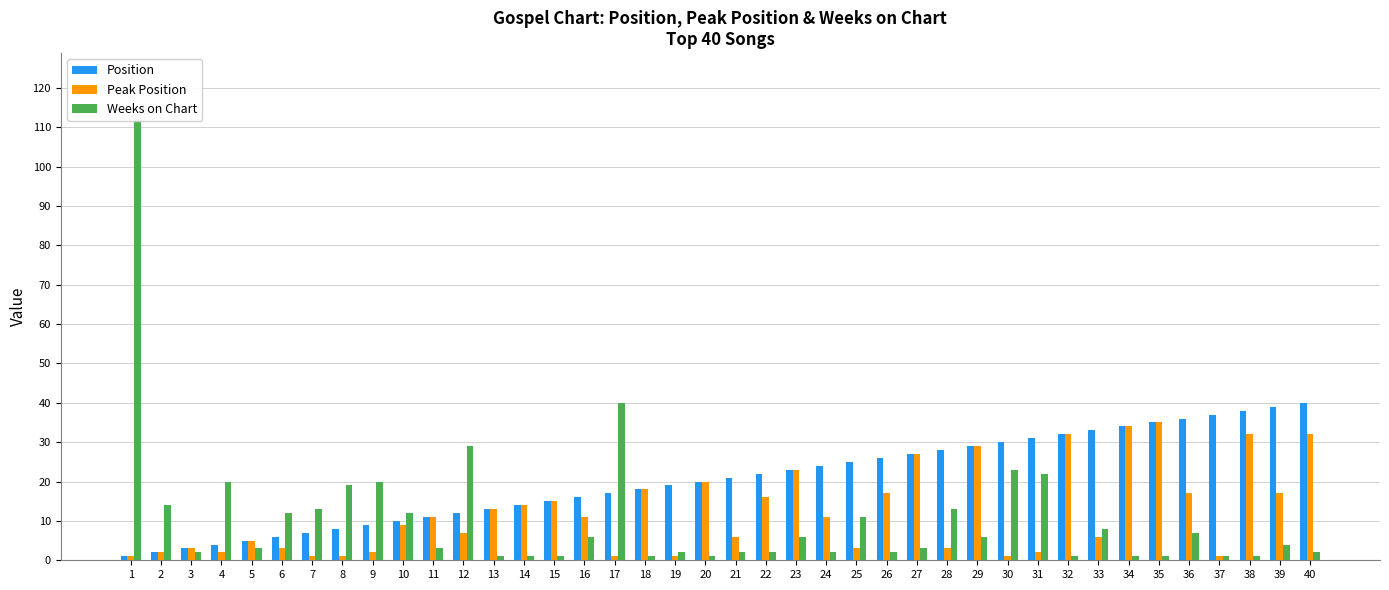

The Position series shows 4 at 16. True or false?

False